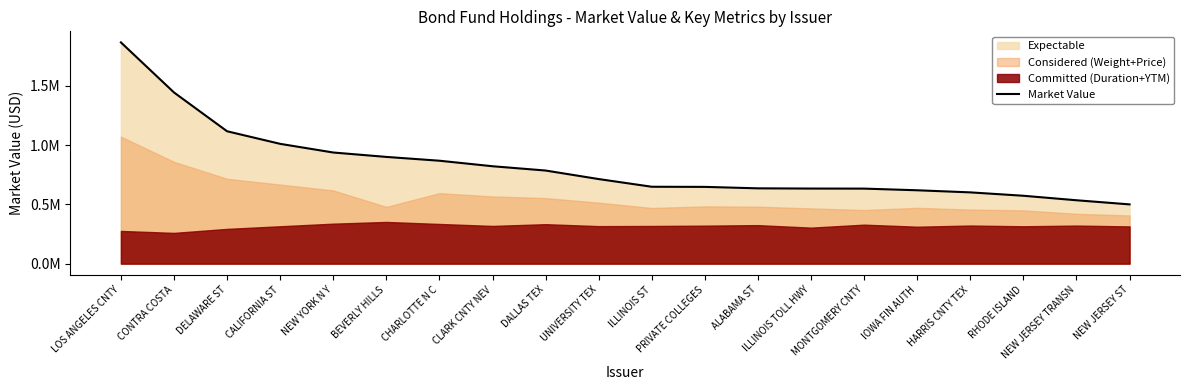

List the labels in order of value, largest first.

LOS ANGELES CNTY, CONTRA COSTA, DELAWARE ST, CALIFORNIA ST, NEW YORK N Y, BEVERLY HILLS, CHARLOTTE N C, CLARK CNTY NEV, DALLAS TEX, UNIVERSITY TEX, ILLINOIS ST, PRIVATE COLLEGES, ALABAMA ST, ILLINOIS TOLL HWY, MONTGOMERY CNTY, IOWA FIN AUTH, HARRIS CNTY TEX, RHODE ISLAND, NEW JERSEY TRANSN, NEW JERSEY ST